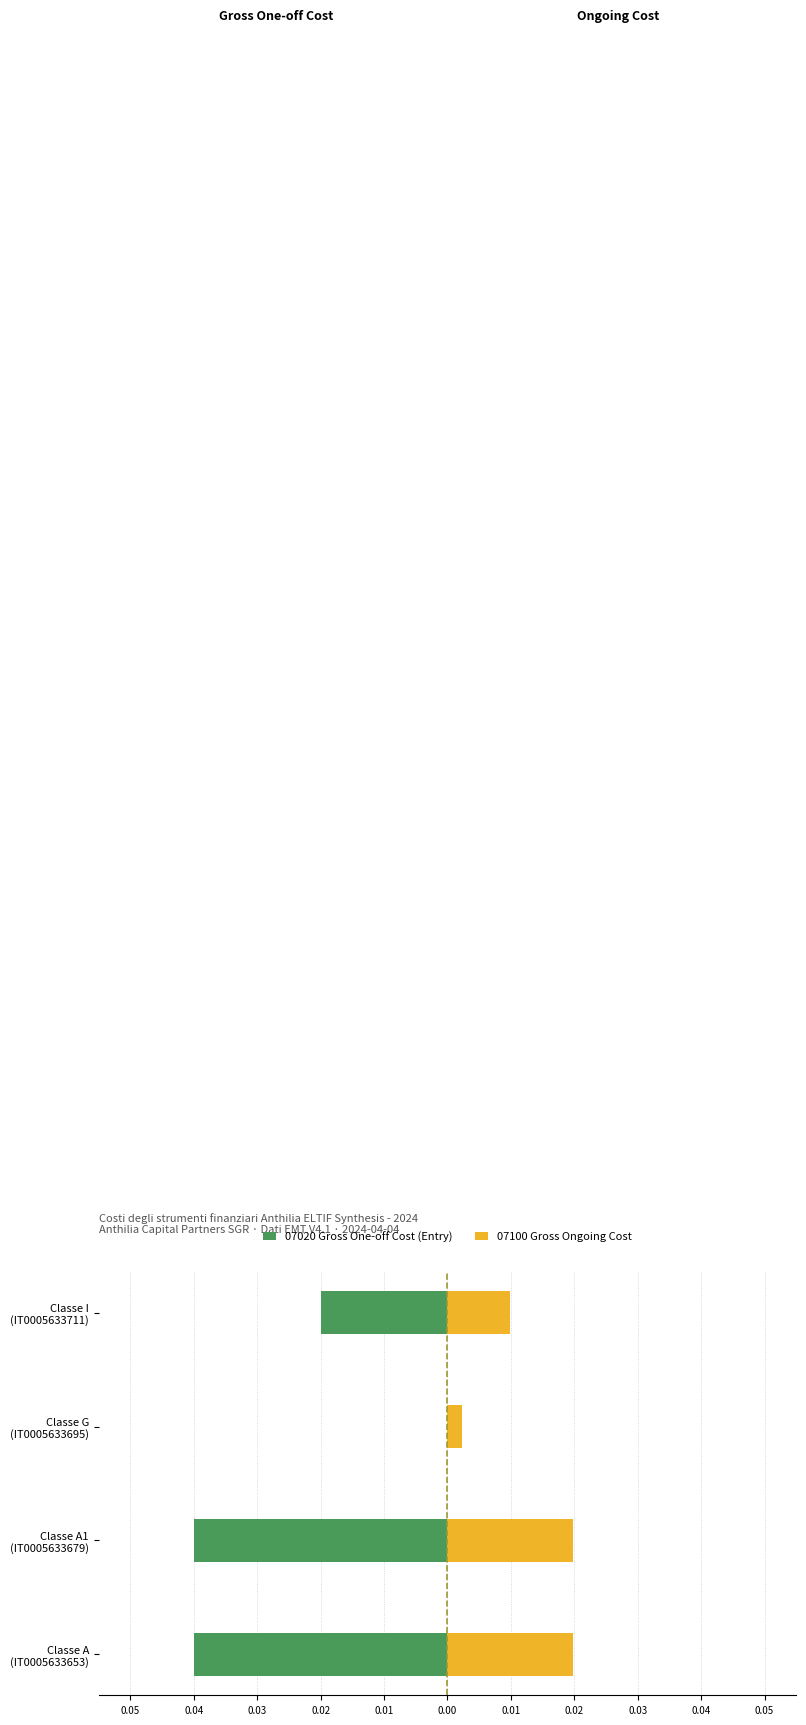

Reading left to right, transcribe all the data shown in this chart.

07020 Gross One-off Cost (Entry): -0.0	-0.0	0.0	-0.0
07100 Gross Ongoing Cost: 0.0	0.0	0.0	0.0